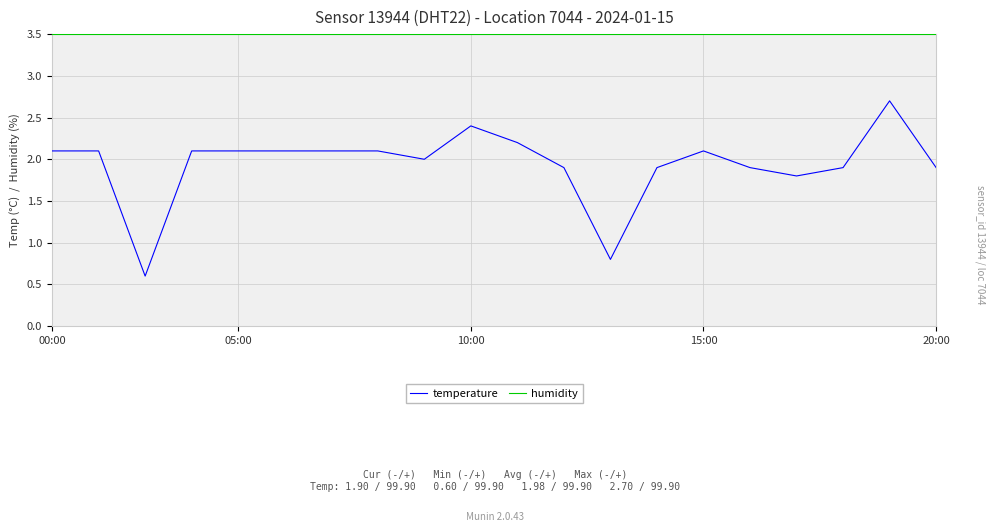

Which series has the largest total across all categories?

humidity